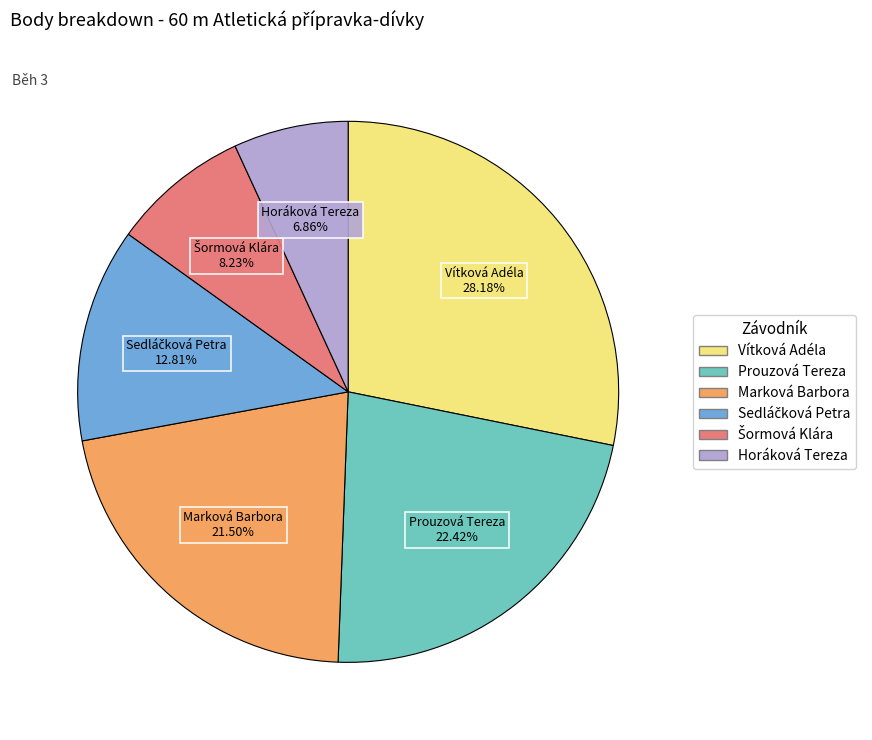

Which category has the biggest portion of the pie?

Vítková Adéla